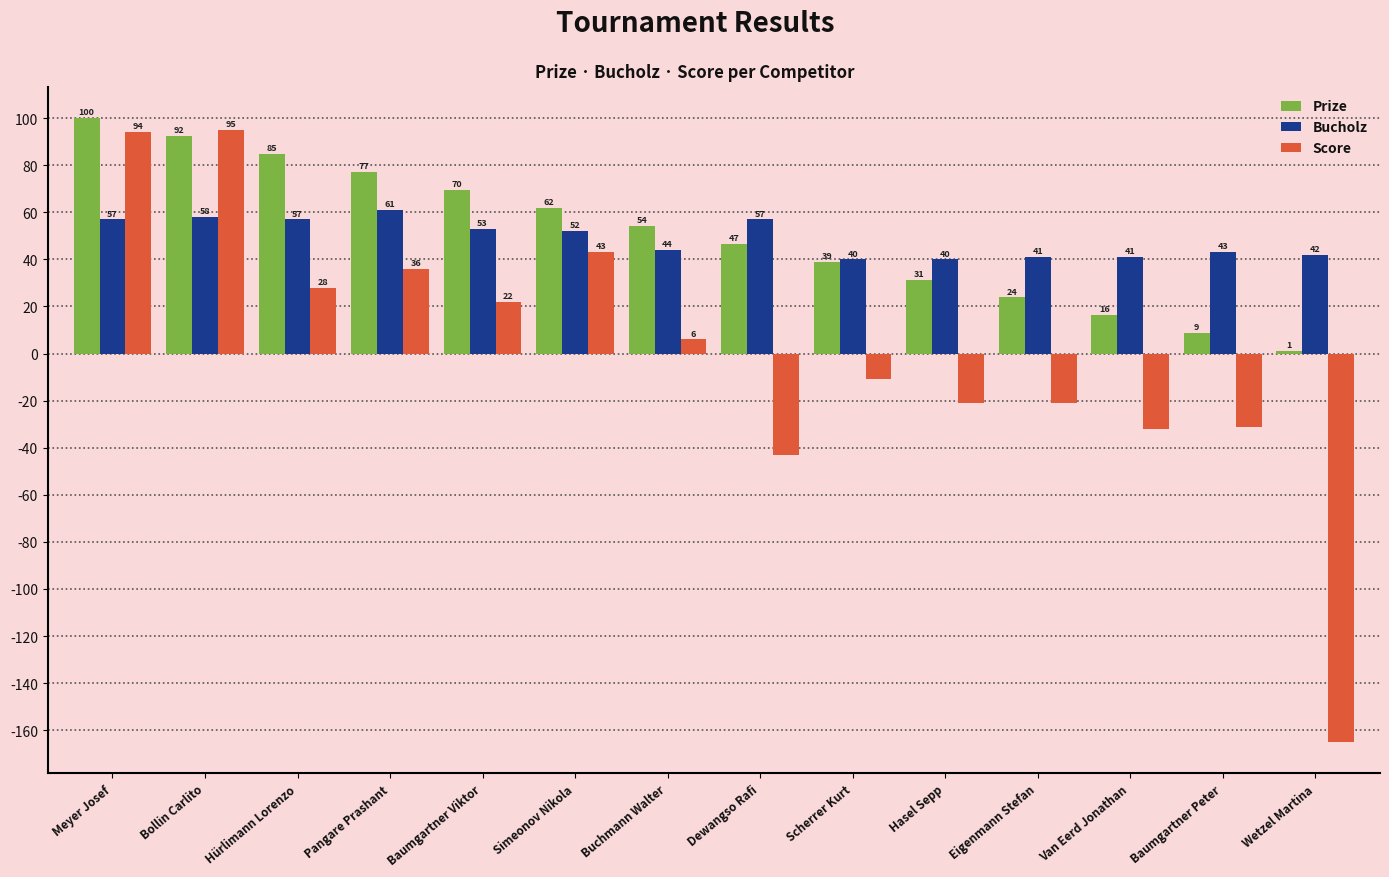

At which label is Score closest to -35?

Van Eerd Jonathan